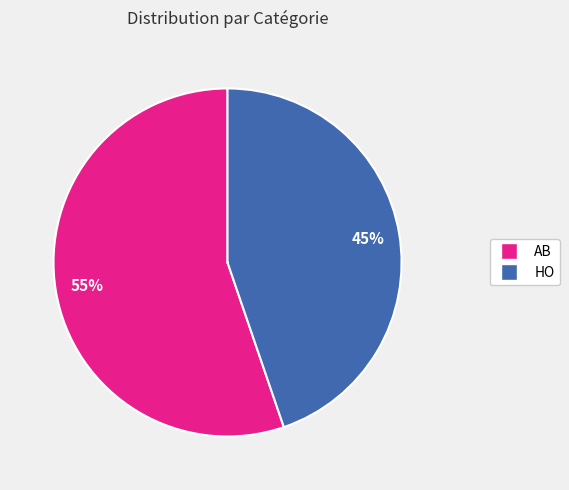

Which slice is the largest?

AB